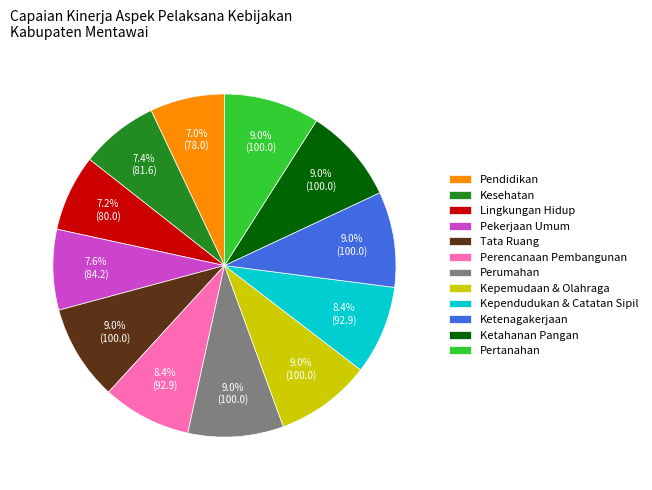

Combined, do Perencanaan Pembangunan and Pertanahan account for over 50%?

No